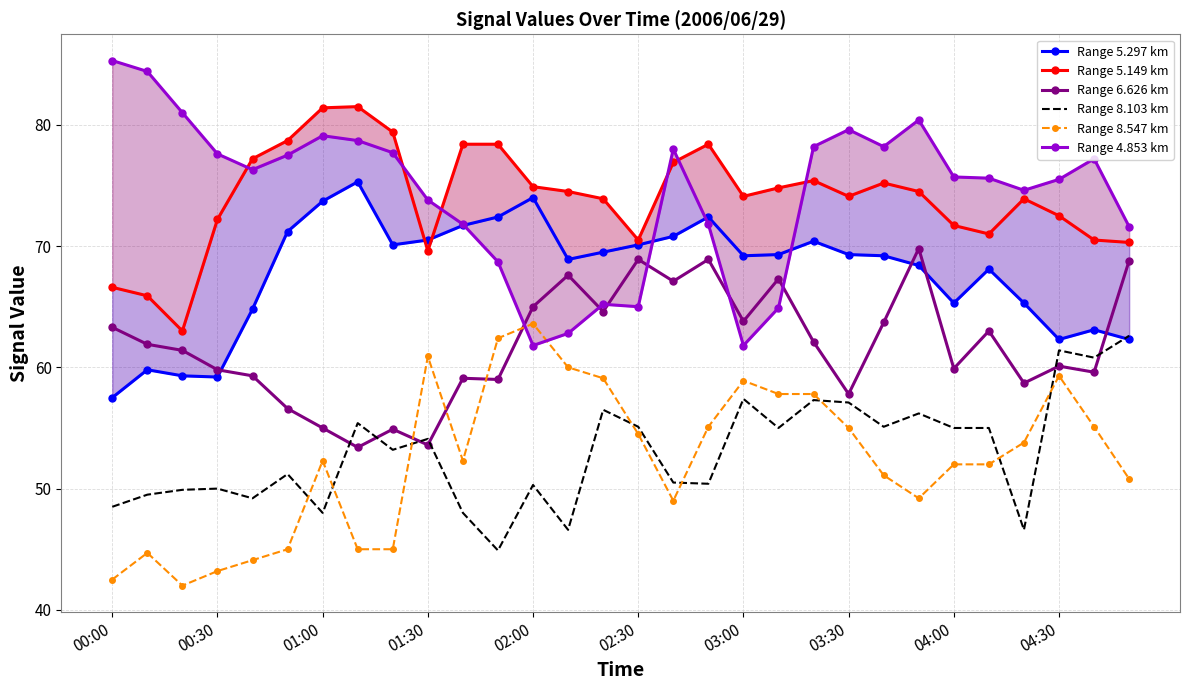

What is the average value of the Range 5.149 km series?

74.0